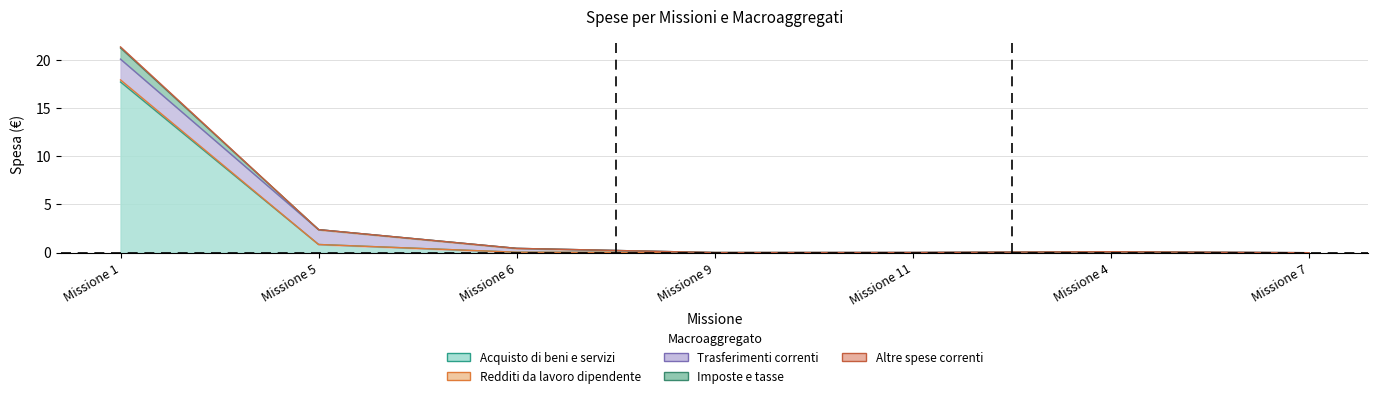

How many values in Acquisto di beni e servizi are above zero?

4